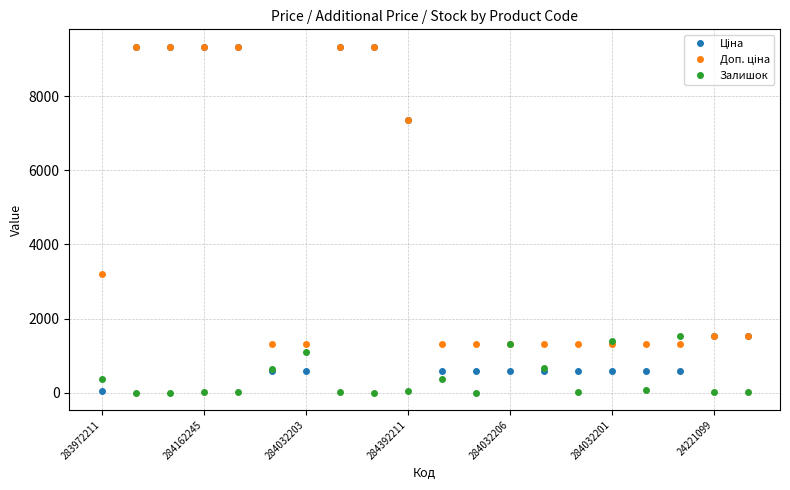

What is the maximum value shown in the chart?

9342.0